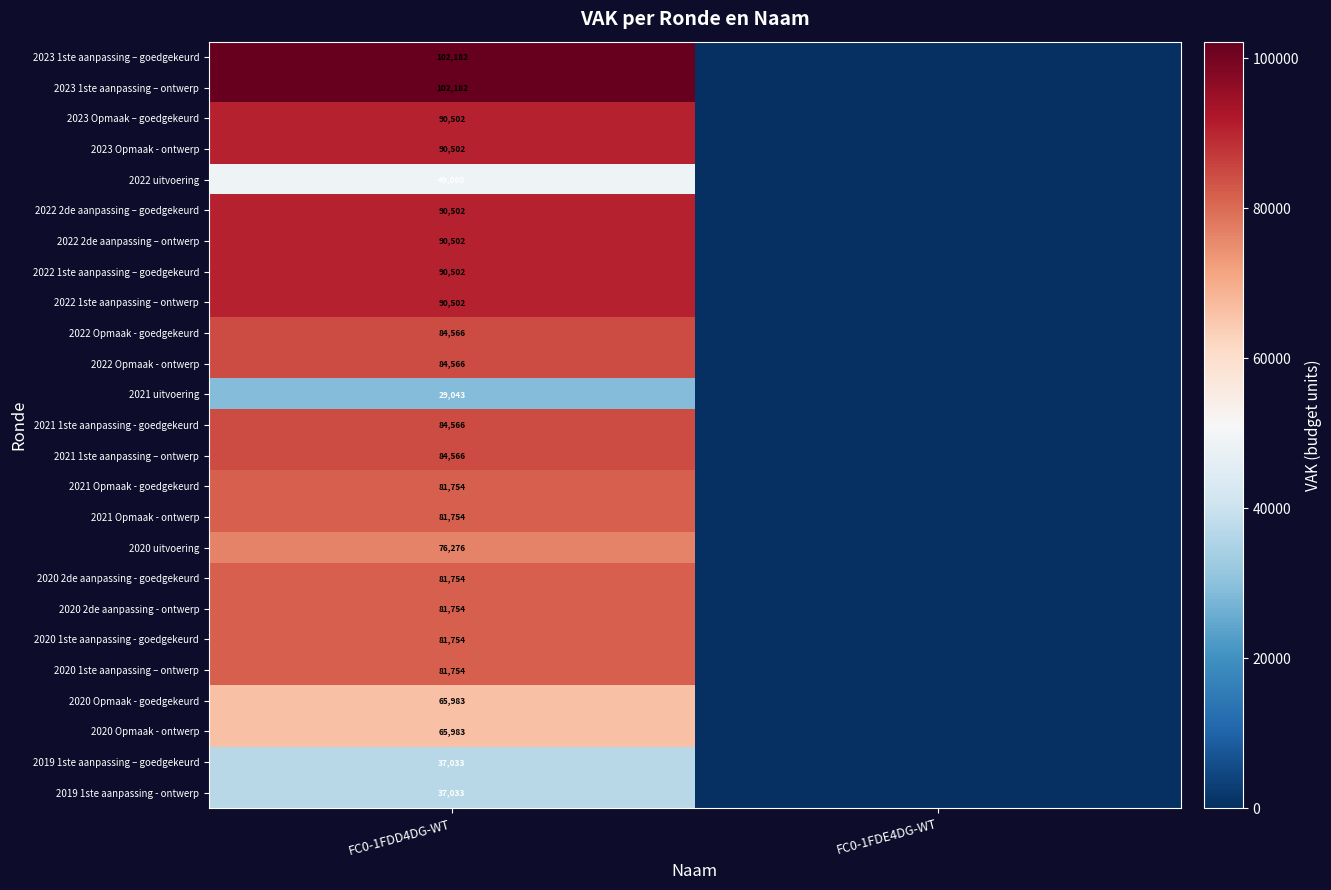

What is the maximum value shown in the chart?

102182